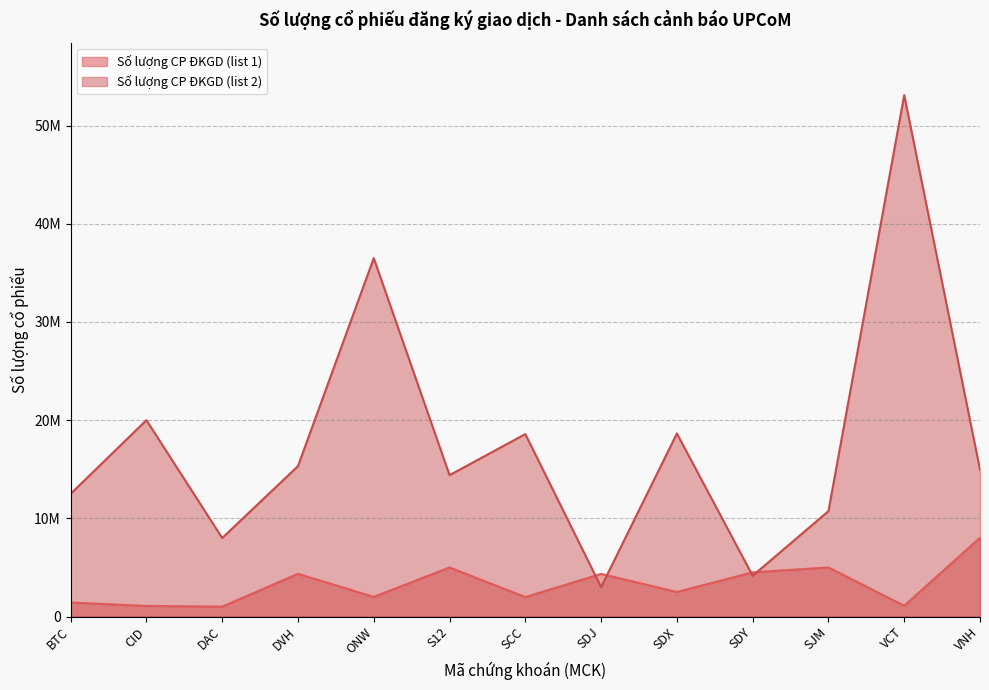

Which series has the largest total across all categories?

Số lượng CP ĐKGD (list 2)